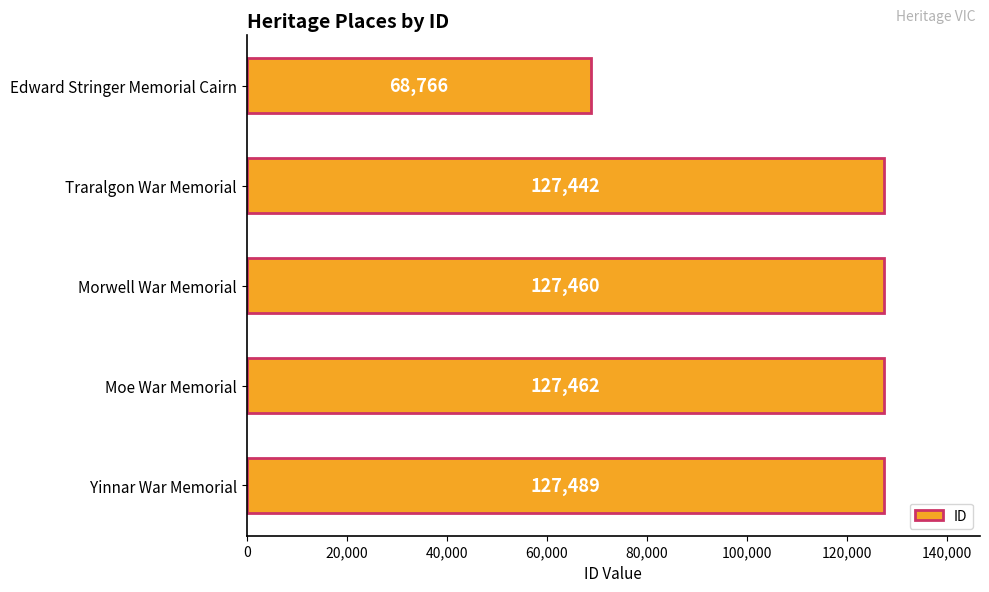

Which has a higher value, Edward Stringer Memorial Cairn or Morwell War Memorial?

Morwell War Memorial